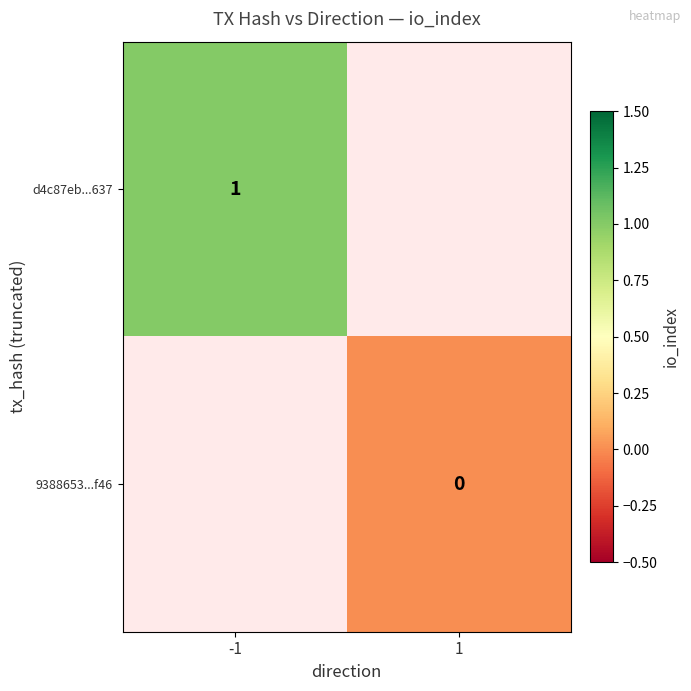

The value of d4c87eb...637 at -1 is 1. True or false?

True